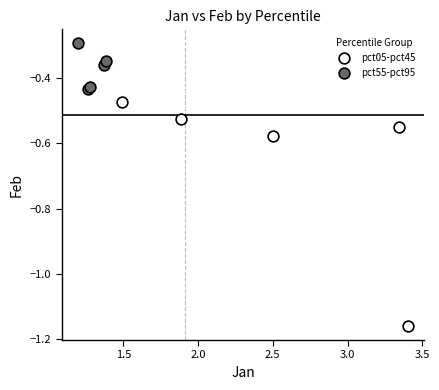

Which series has the widest spread of Y values?

pct05-pct45